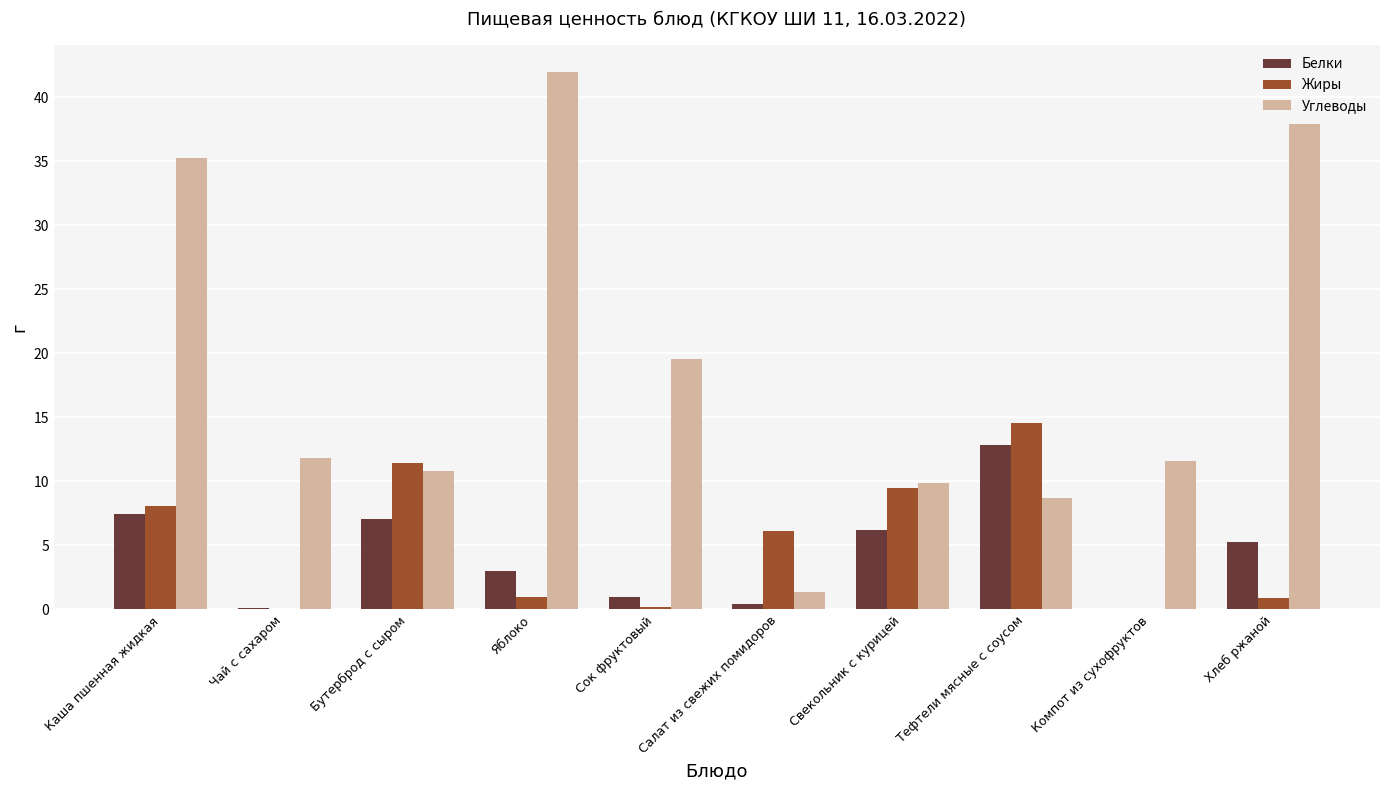

At which category is the sum across all series the highest?

Каша пшенная жидкая